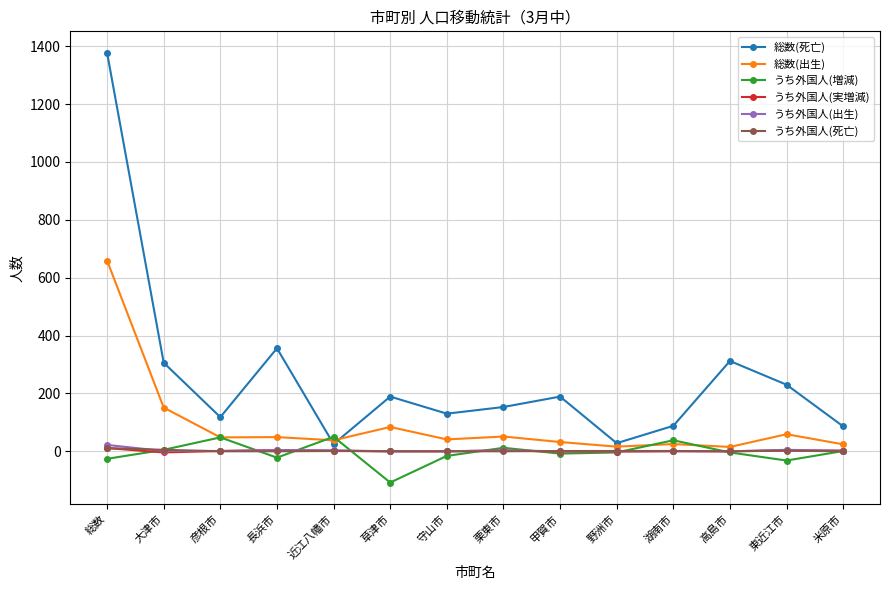

What is the label of the 12th point from the left?

高島市